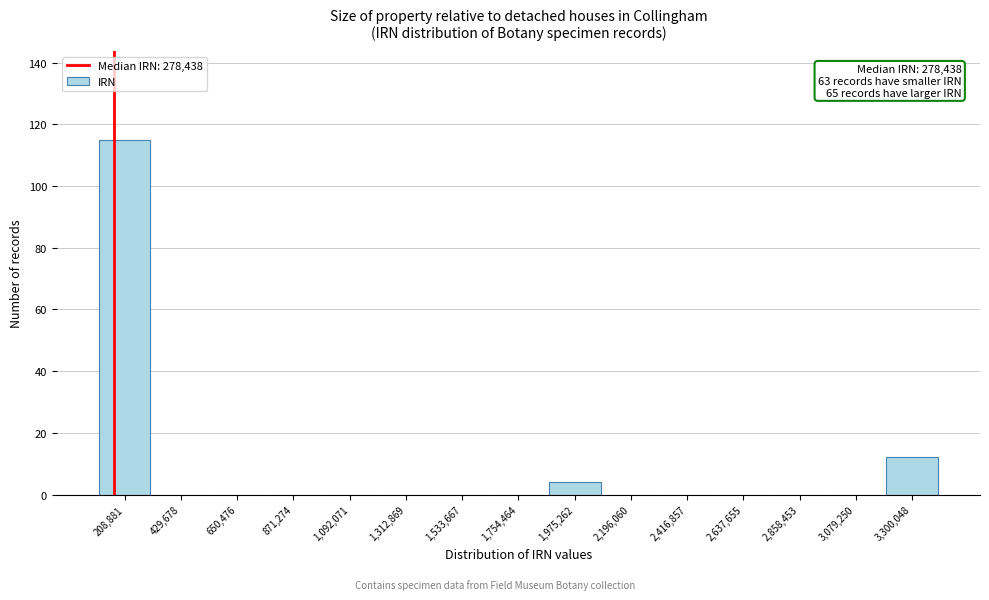

Reading left to right, what are all the values shown in this chart?

208,881=115	429,678=0	650,476=0	871,274=0	1,092,071=0	1,312,869=0	1,533,667=0	1,754,464=0	1,975,262=4	2,196,060=0	2,416,857=0	2,637,655=0	2,858,453=0	3,079,250=0	3,300,048=12